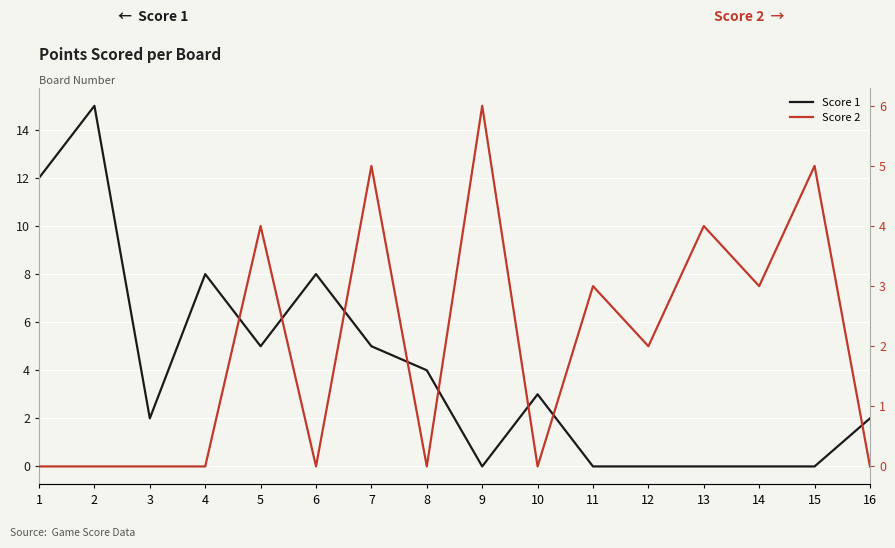

How many times do Score 1 and Score 2 cross each other?

4